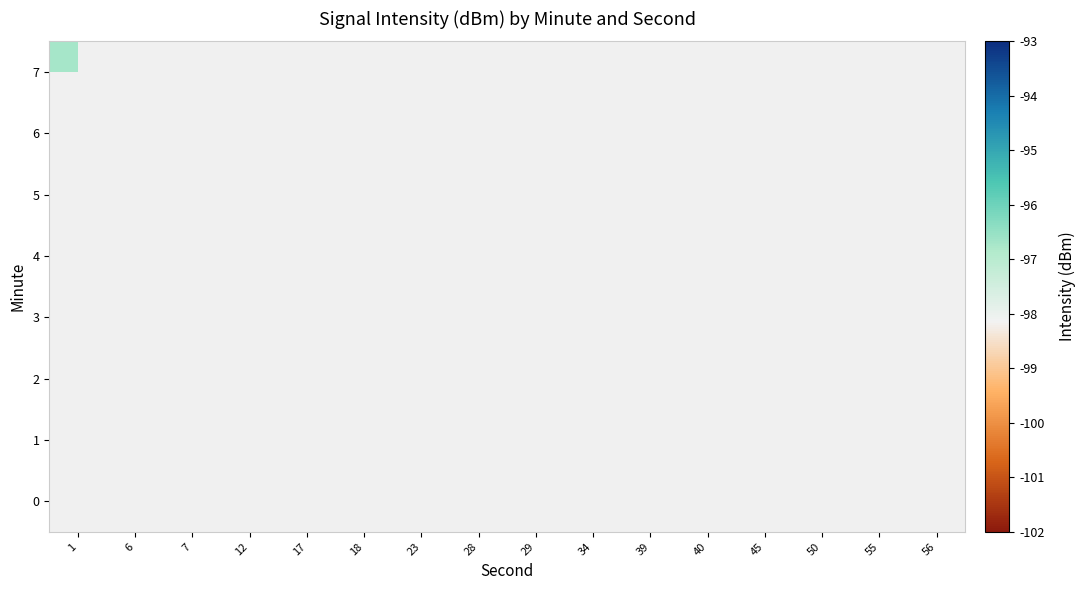

Is the value of 6 at 56 greater than the value of 5 at 12?

No